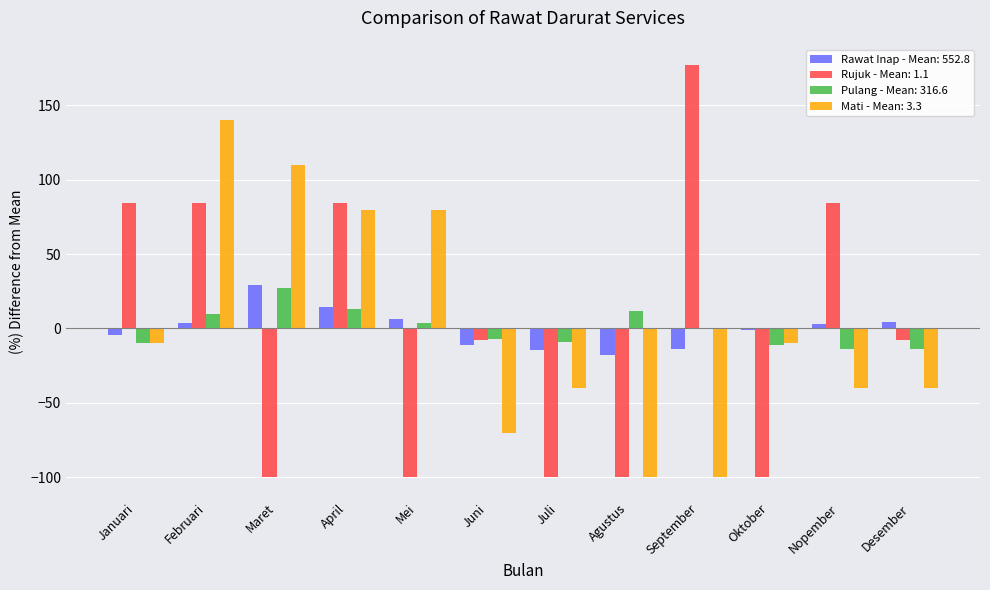

At which category is the sum across all series the highest?

Februari